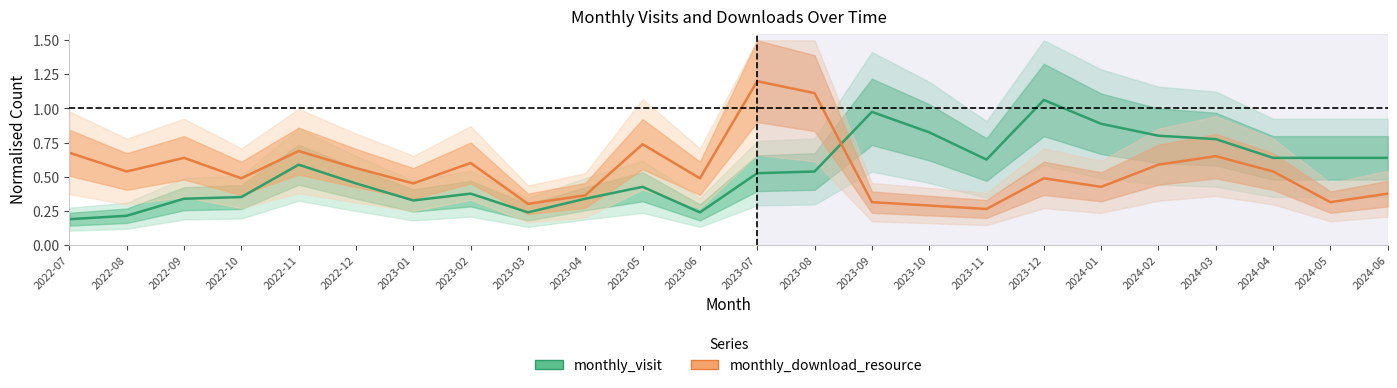

In monthly_download_resource, how many points are higher than both neighbors (excluding endpoints)?

7